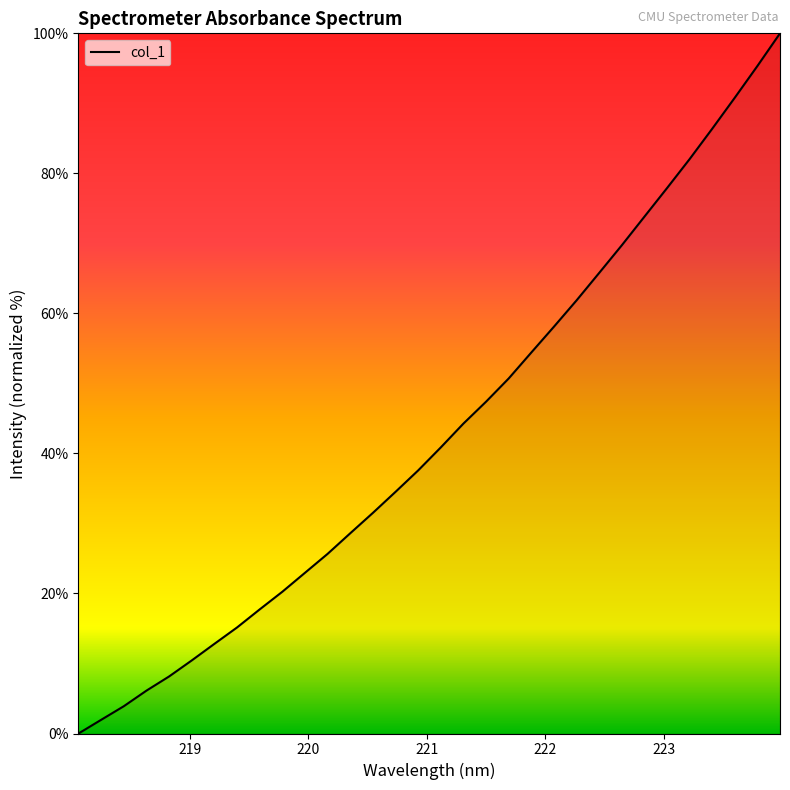

What is the maximum value shown in the chart?

100.0